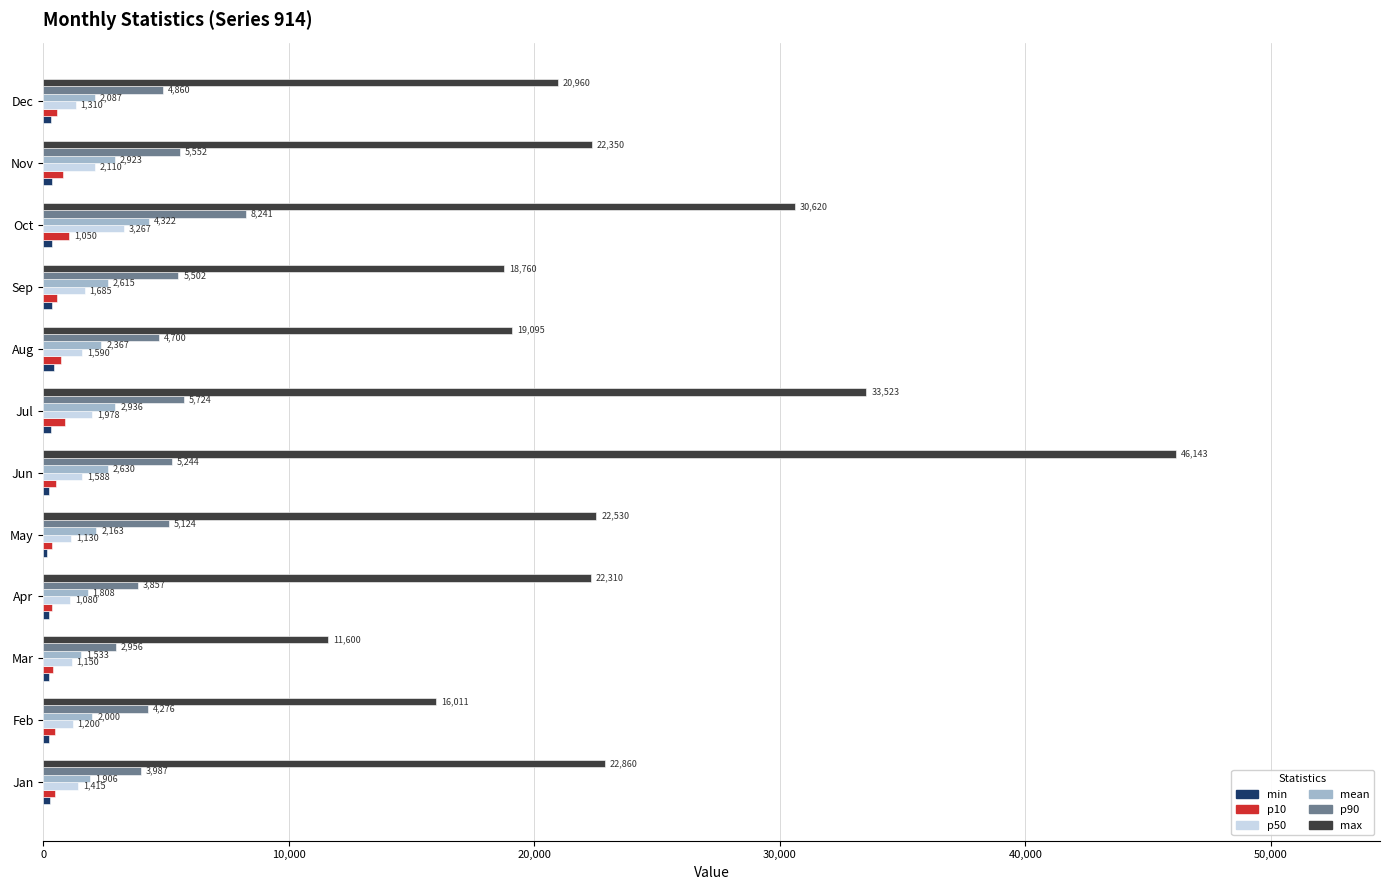

At which label is p10 closest to 691?

Aug